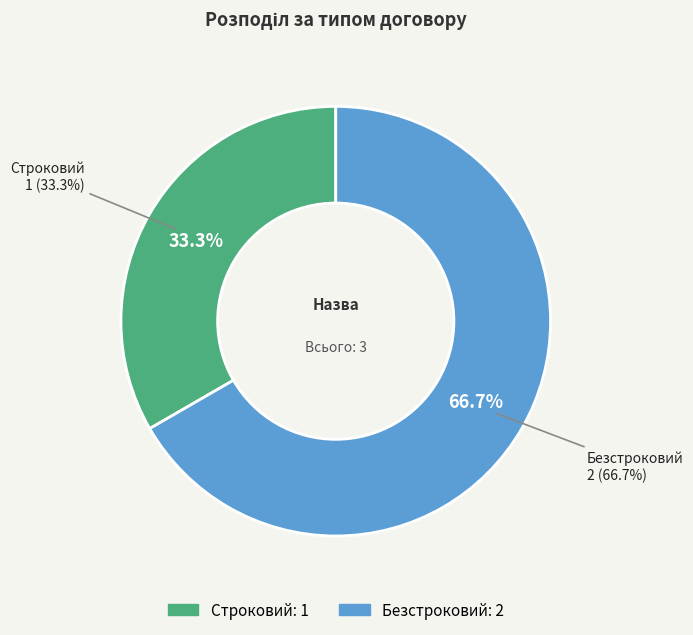

To the nearest percent, what percentage of the pie is Безстроковий?

67%